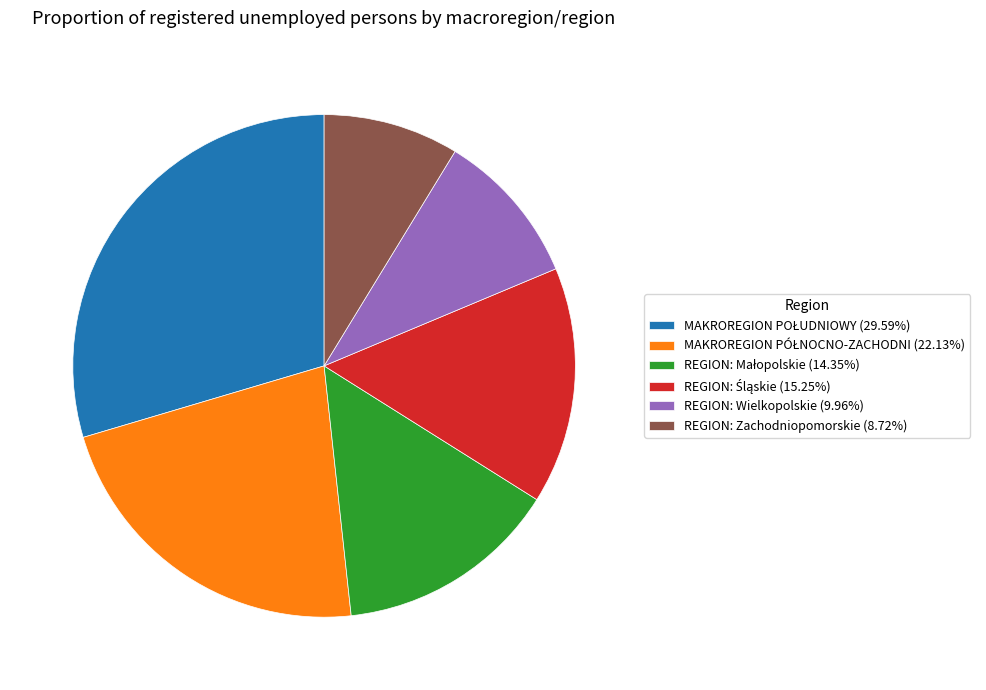

Count the number of slices in the pie.

6